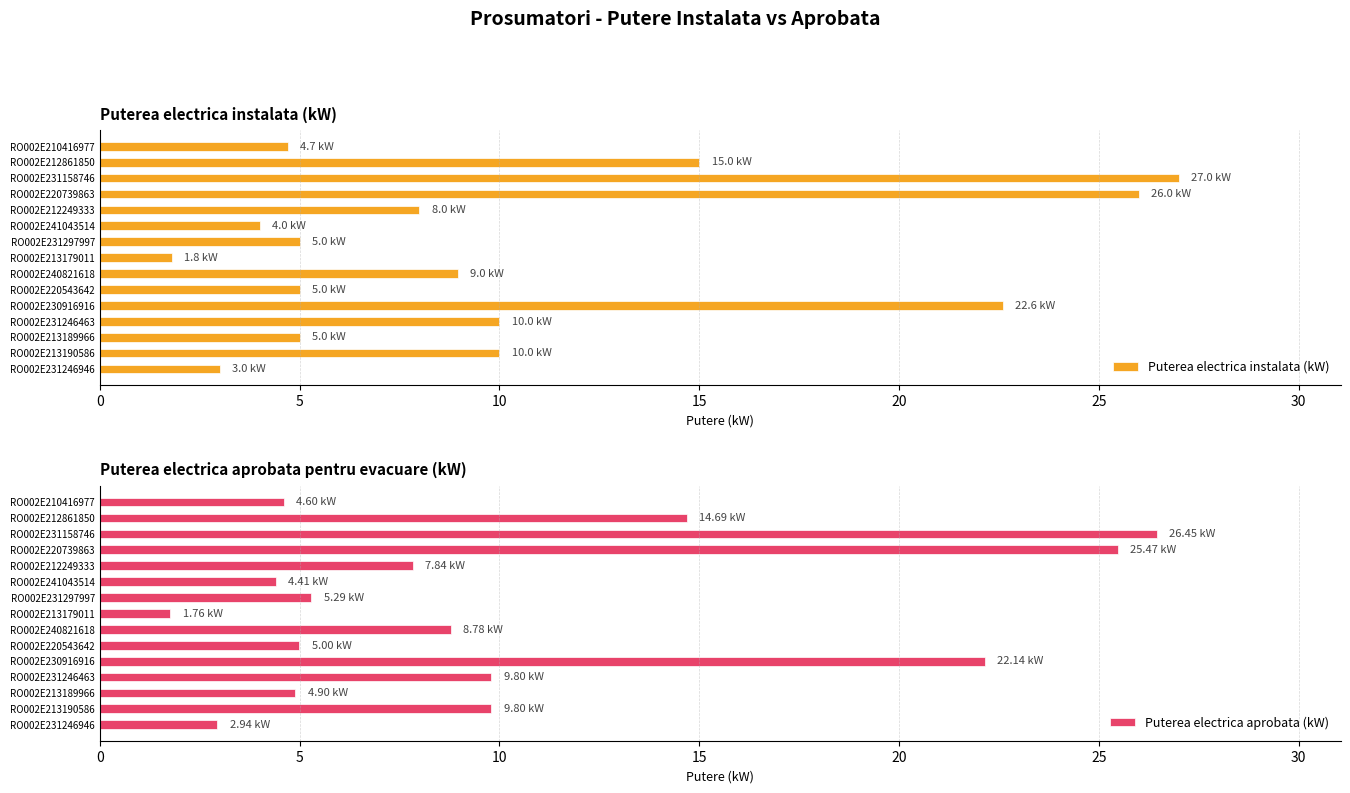

What is the value of the Puterea electrica instalata (kW) bar at the 7th from the left?

9.0